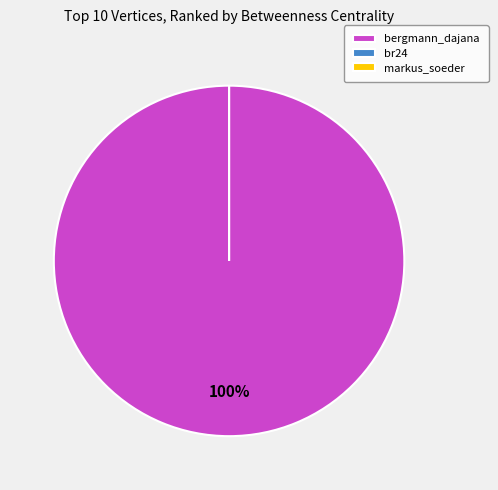

True or false: markus_soeder accounts for 1% of the total.

False